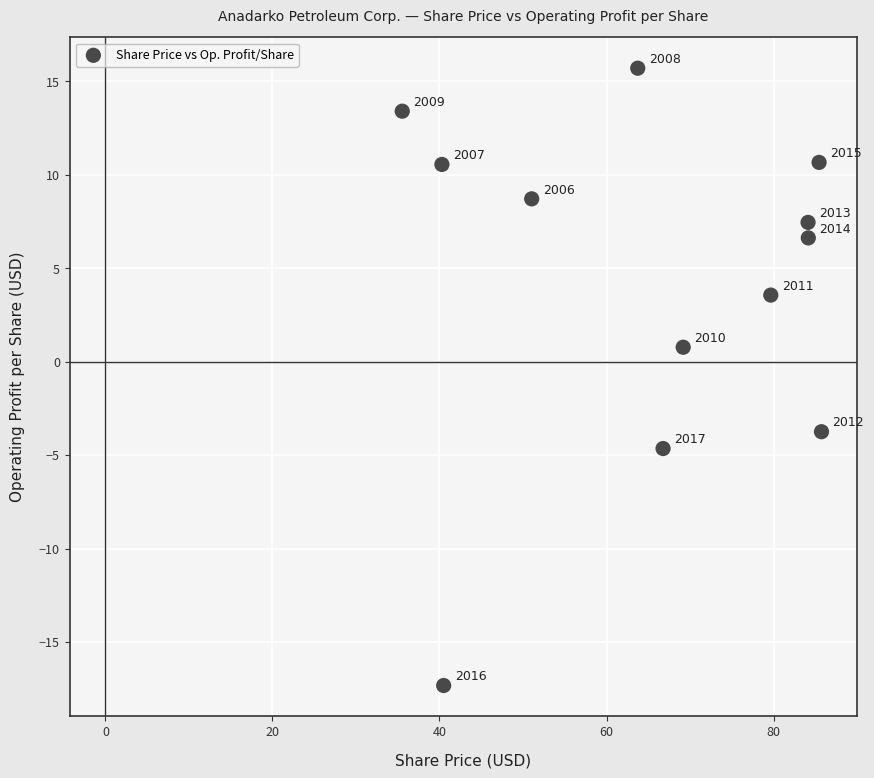

What is the average Y value?

4.3